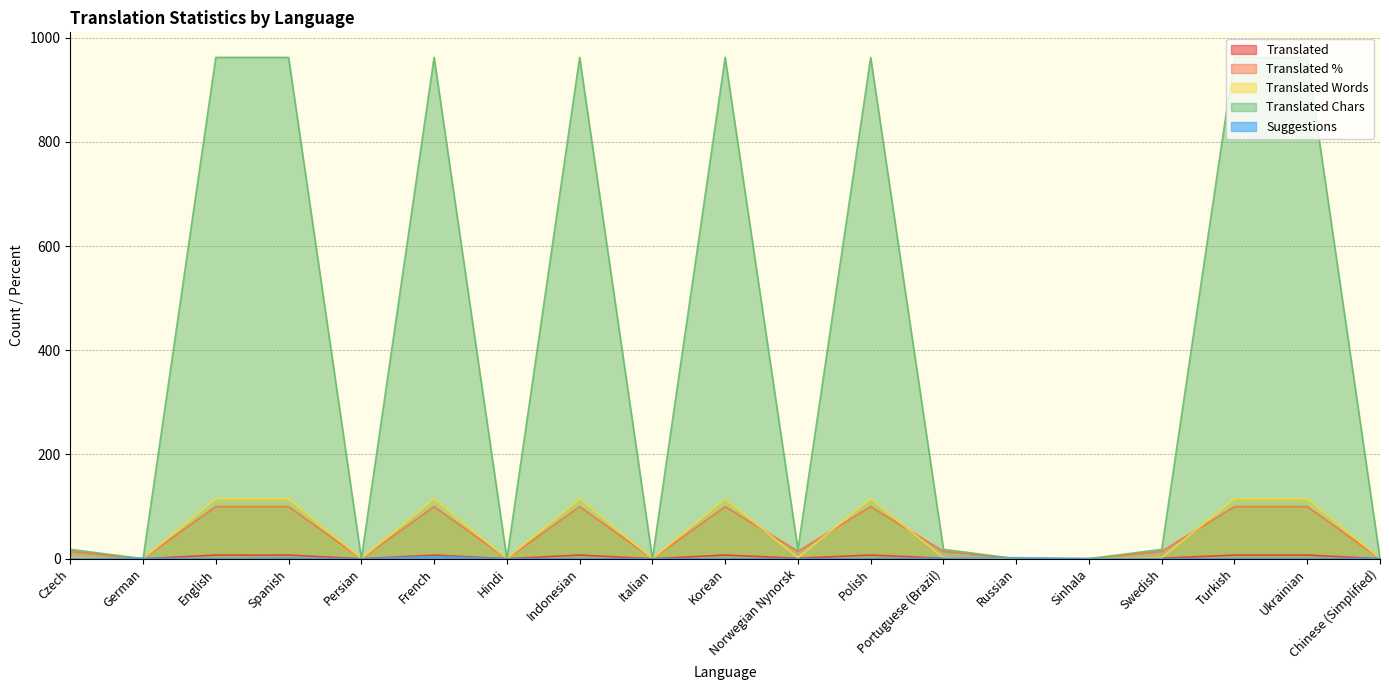

How many translated_percent values are between 0 and 100?

19